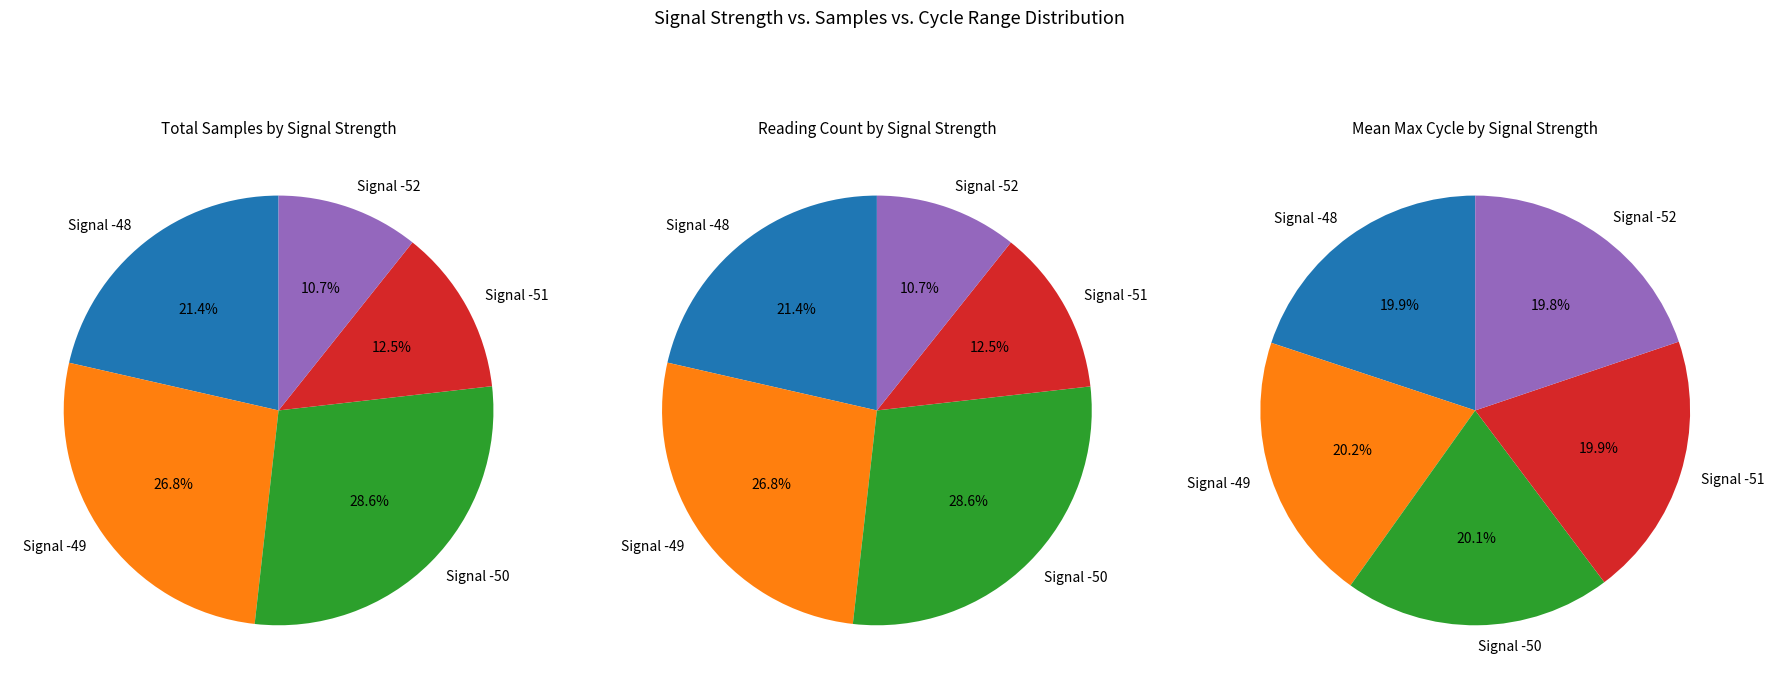

To the nearest percent, what portion does Signal -49 represent?

20%